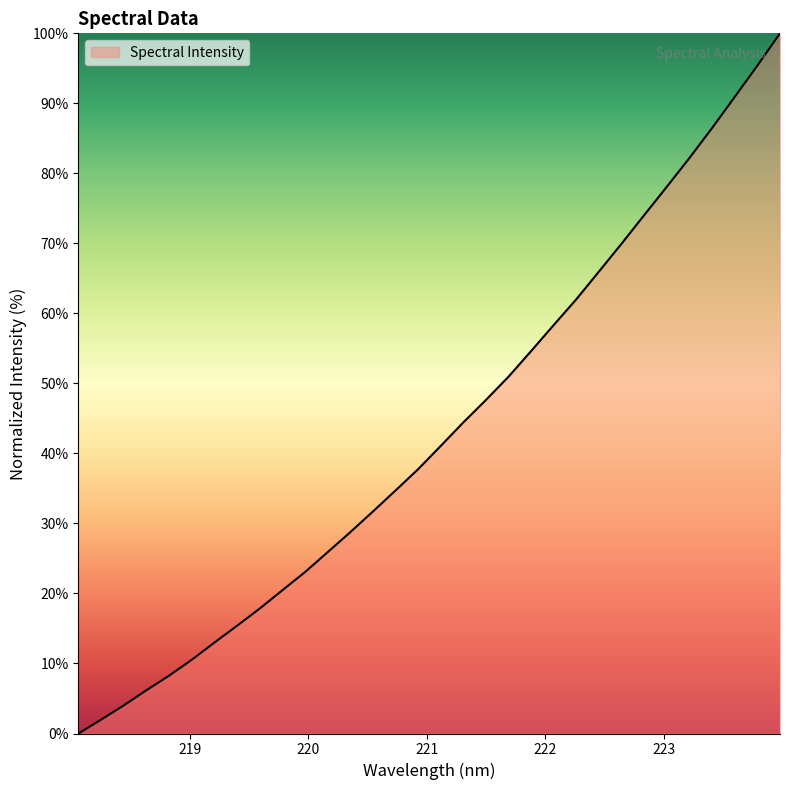

How many values are below 41?

16